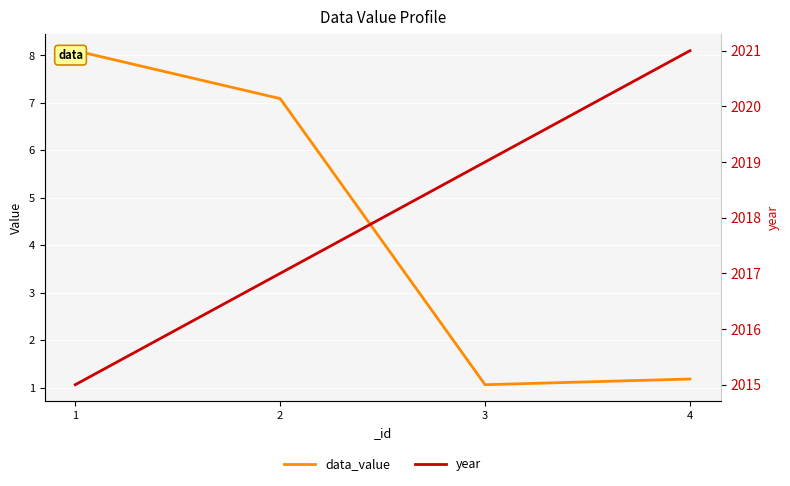

Between 4 and 2, which is larger?

2